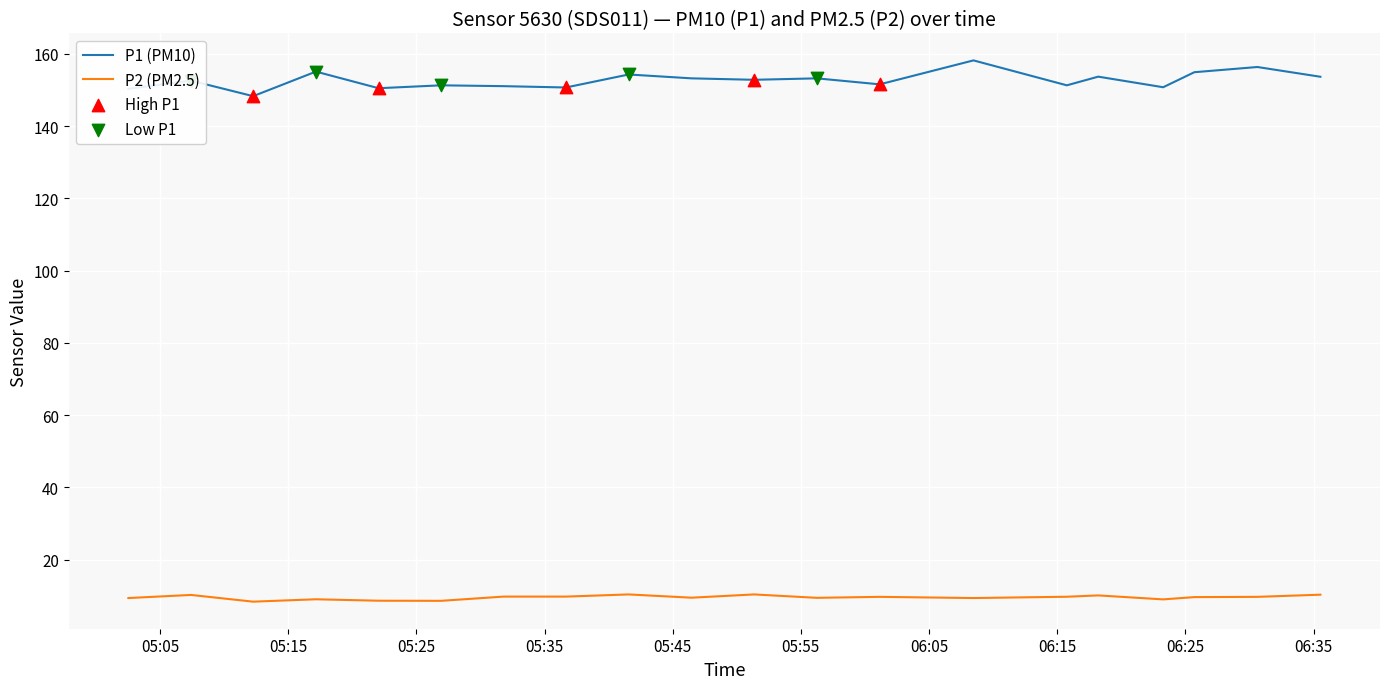

Which series has the largest total across all categories?

P1 (PM10)